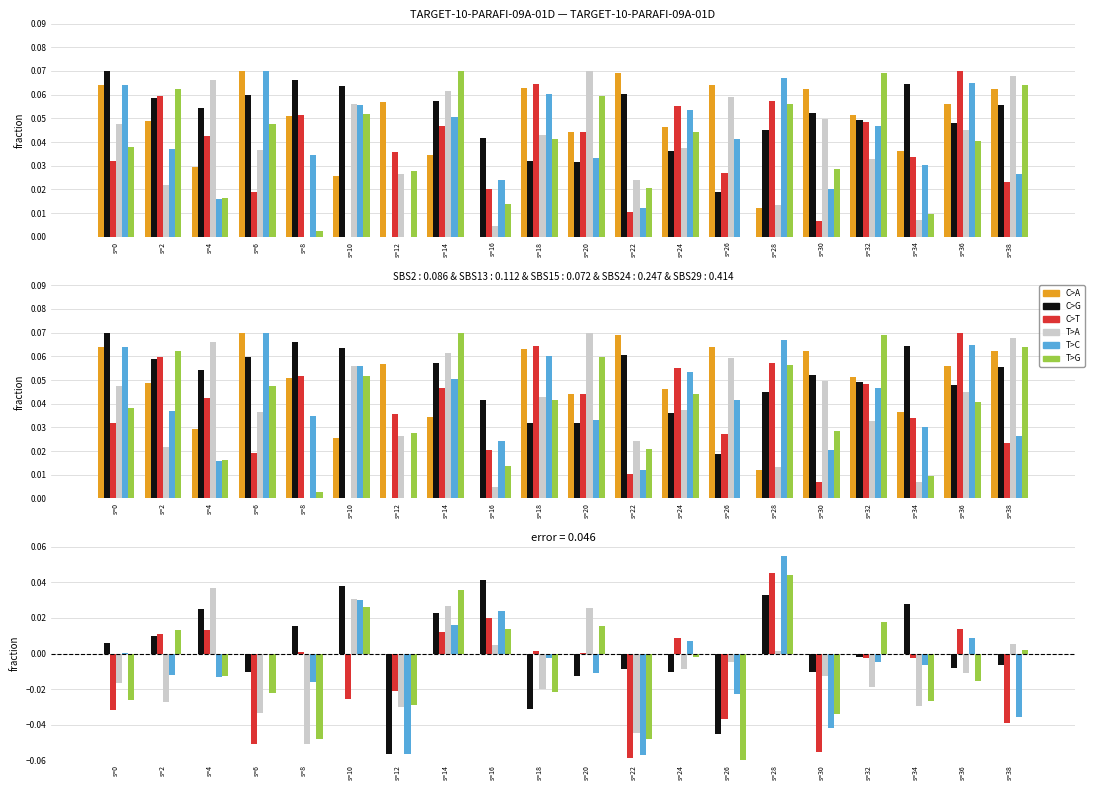

Which series has the widest spread of values?

T>C